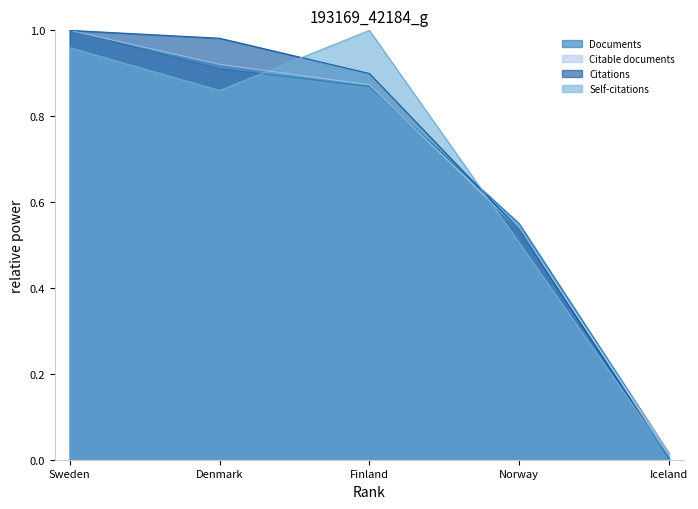

Reading left to right, extract all data points from this chart.

Documents: 1.0	0.9	0.9	0.6	0.0
Citable documents: 1.0	0.9	0.9	0.5	0.0
Citations: 1.0	1.0	0.9	0.5	0.0
Self-citations: 1.0	0.9	1.0	0.5	0.0